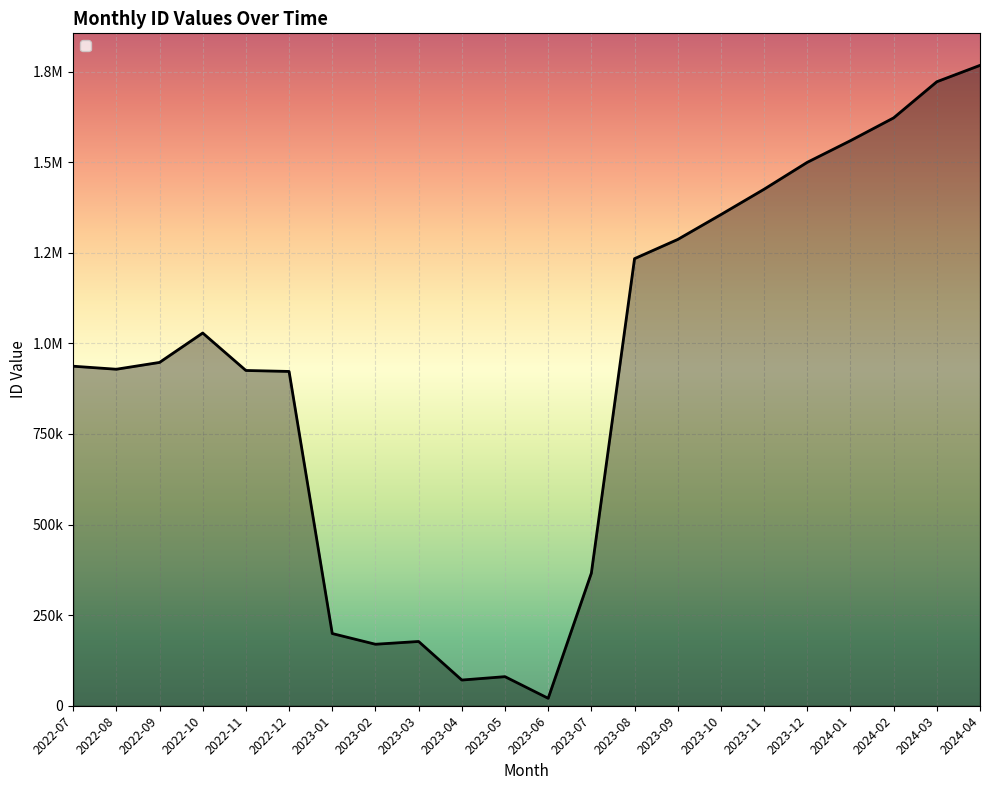

At which category does the data reach its first local peak?

2022-10